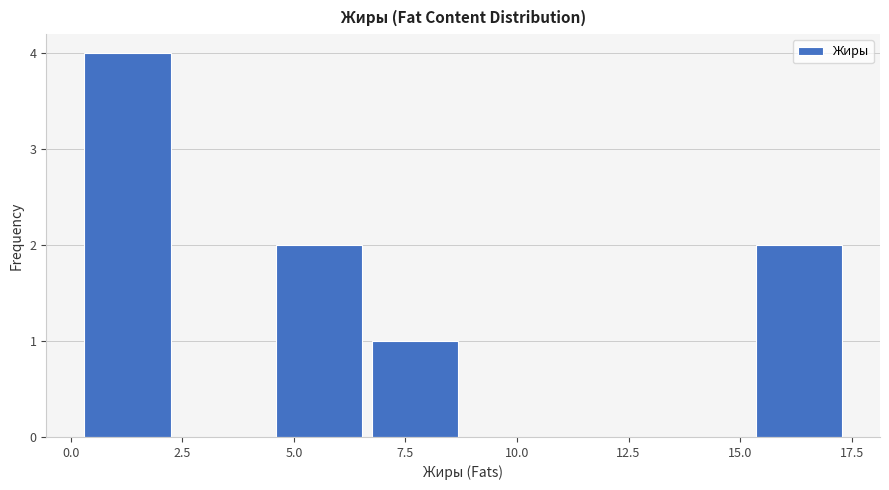

Reading left to right, list every bar in this chart as the range it spans on the x-axis followed by its height. Neither the bar edges nor the heights are printed on the chart, so give them approximately, as read against the axes.

0.30 to 2.45: 4
2.45 to 4.60: 0
4.60 to 6.75: 2
6.75 to 8.90: 1
8.90 to 11.05: 0
11.05 to 13.20: 0
13.20 to 15.35: 0
15.35 to 17.50: 2